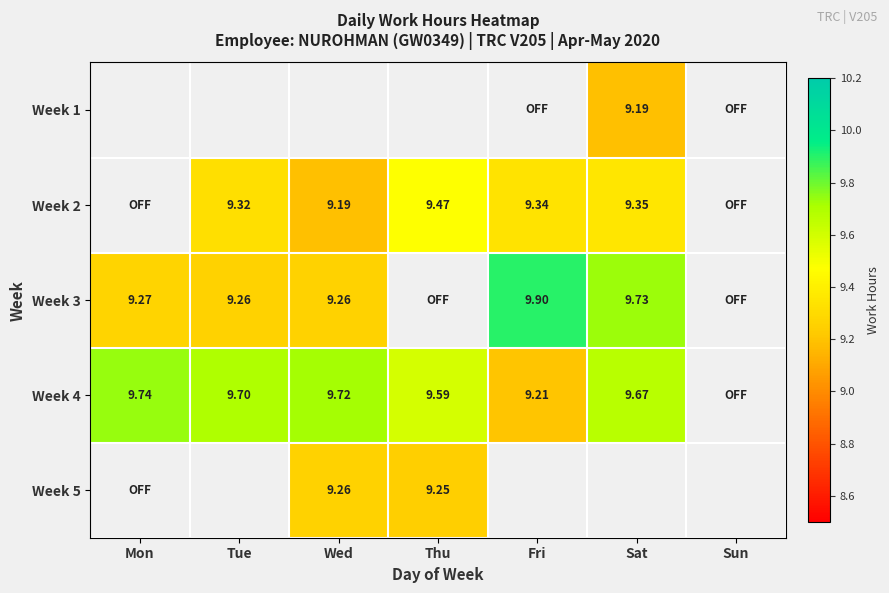

Count the number of categories in the chart.

7